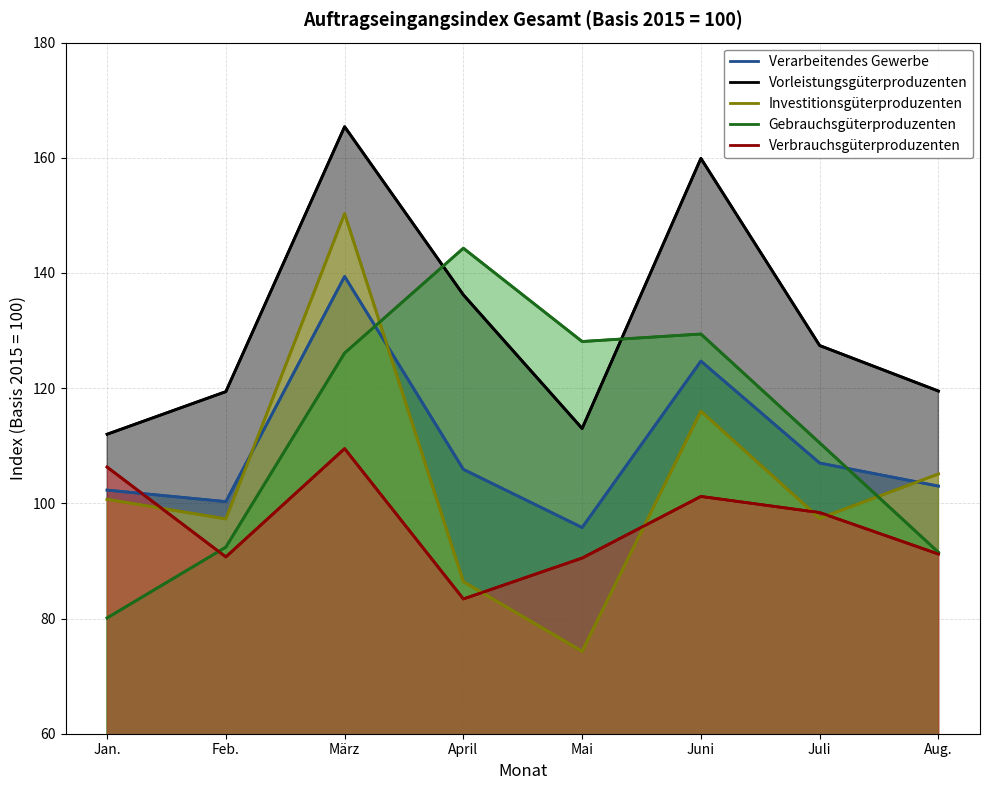

What is the value of the Verarbeitendes Gewerbe point at the 4th from the left?

105.9